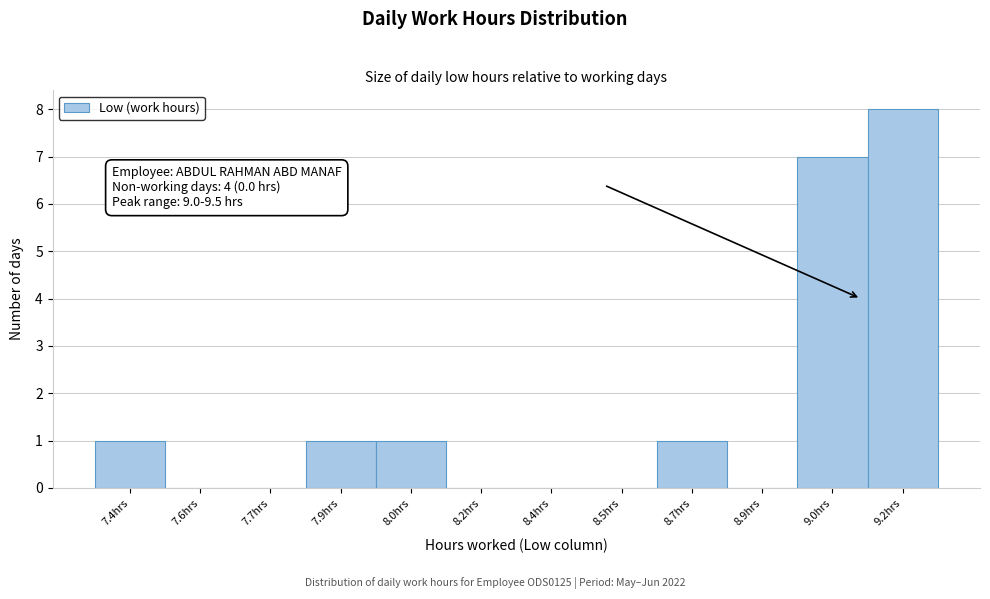

Reading left to right, extract all data points from this chart.

7.4hrs=1	7.6hrs=0	7.7hrs=0	7.9hrs=1	8.0hrs=1	8.2hrs=0	8.4hrs=0	8.5hrs=0	8.7hrs=1	8.9hrs=0	9.0hrs=7	9.2hrs=8